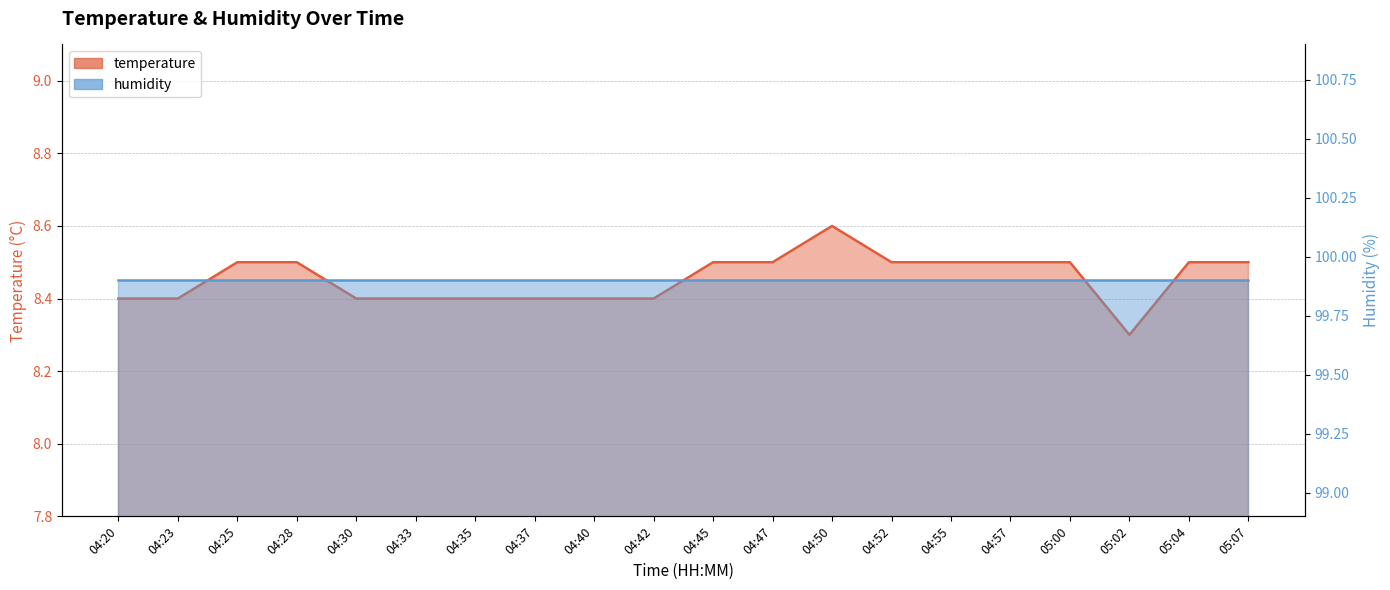

What is the sum of the values at 04:45 and 05:04?

17.0